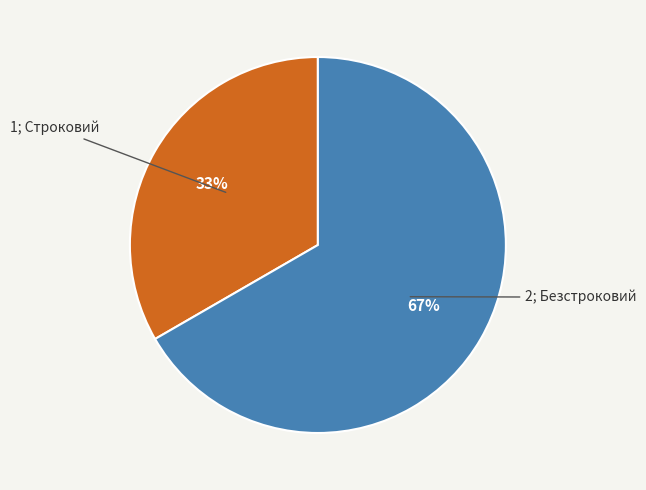

Does any single category account for the majority?

Yes